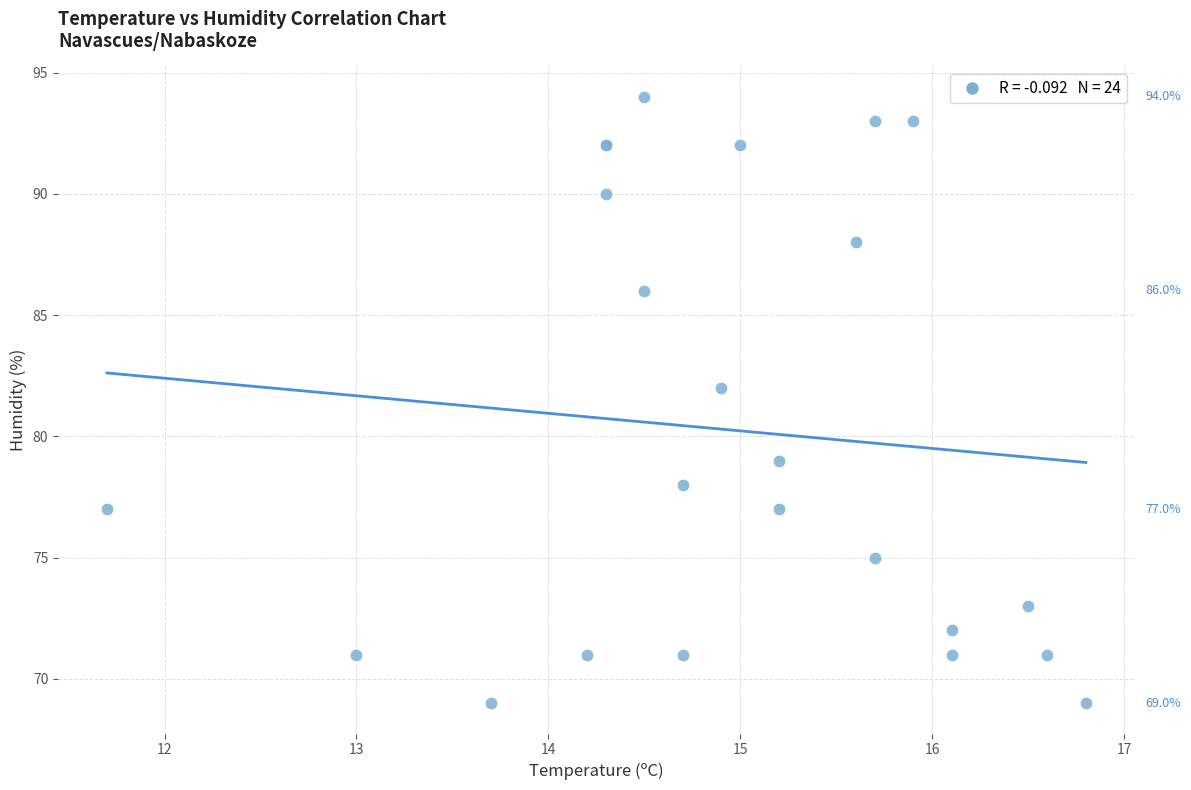

What Y value in the scatter plot is closest to 81?

82